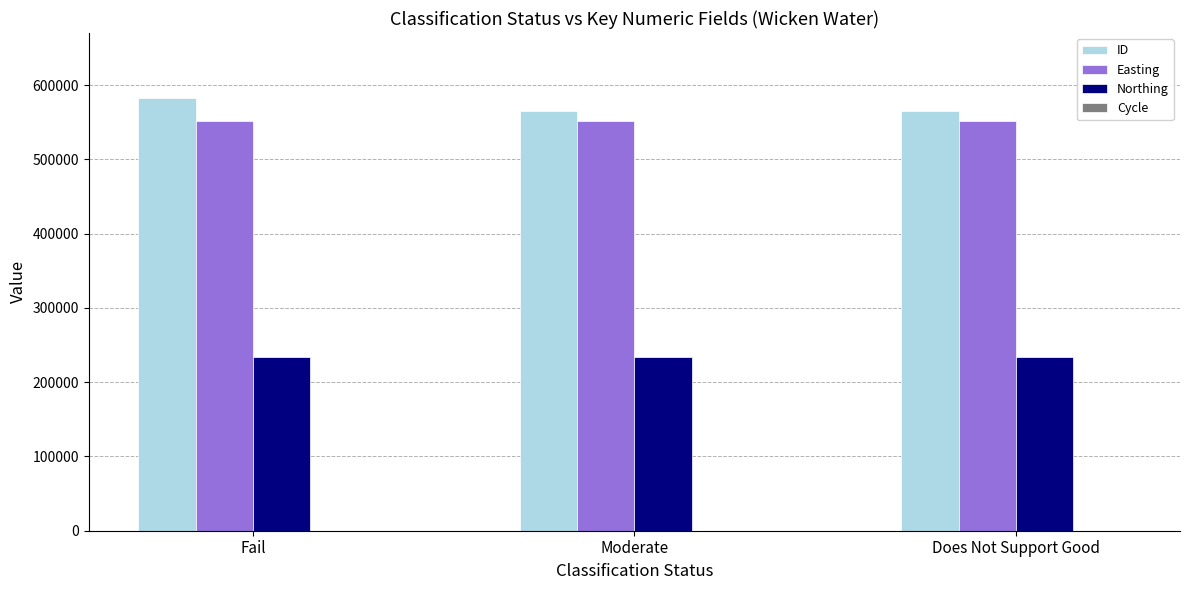

What is the greatest value displayed?

582812